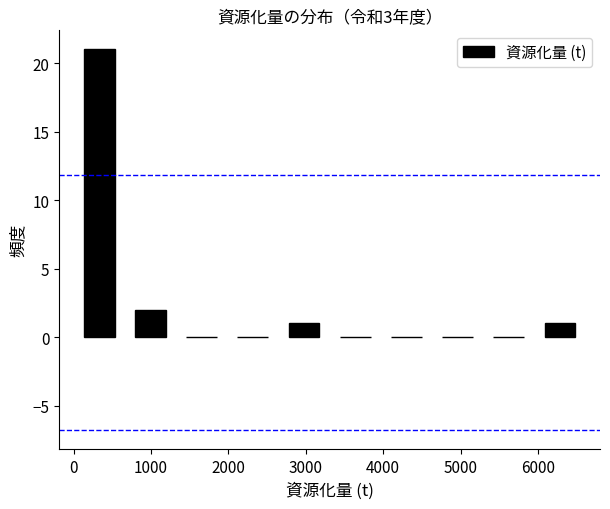

Reading left to right, list every bar in this chart as the range it spans on the x-axis followed by its height. Neither the bar edges nor the heights are printed on the chart, so give them approximately, as read against the axes.

0 to 700: 21
700 to 1300: 2
1300 to 2000: 0
2000 to 2600: 0
2600 to 3300: 1
3300 to 4000: 0
4000 to 4600: 0
4600 to 5300: 0
5300 to 6000: 0
6000 to 6600: 1